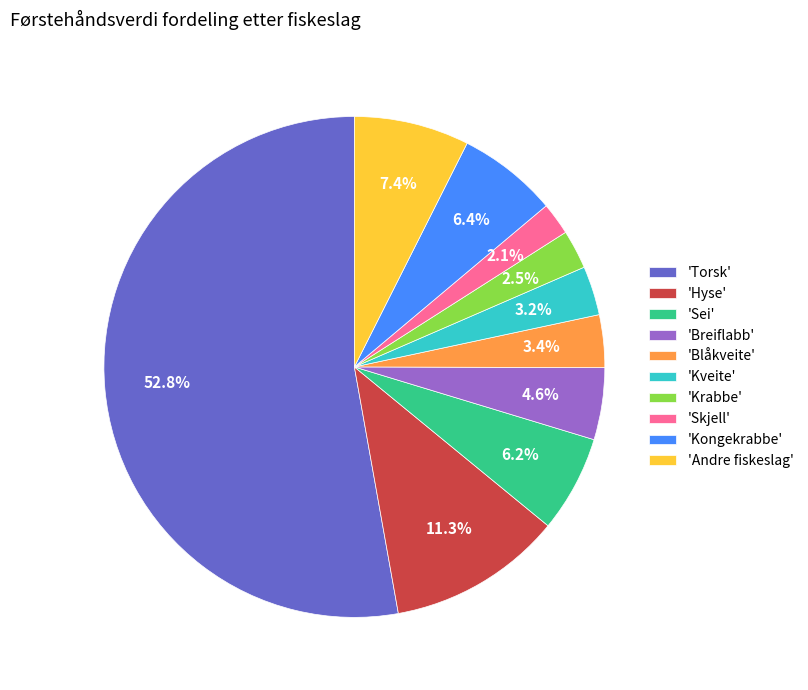

Which slice is the largest?

'Torsk'